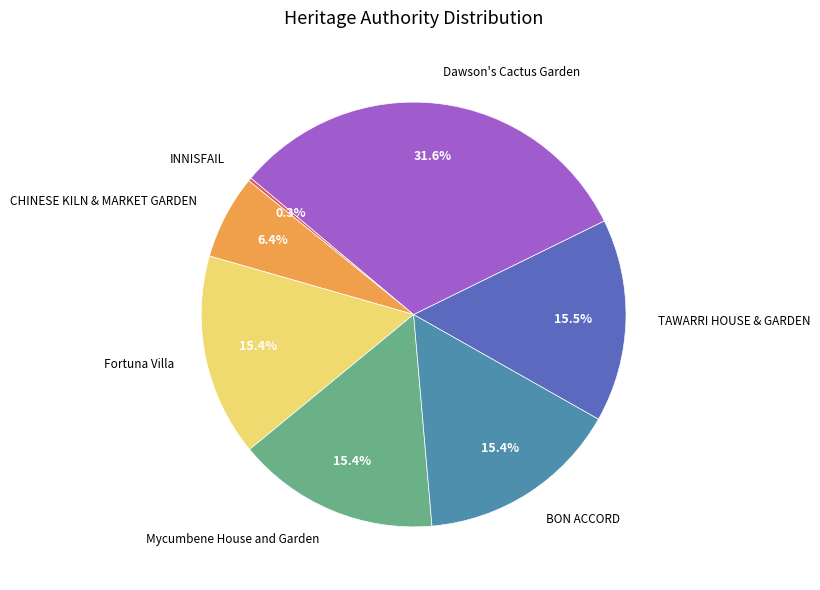

Is it true that TAWARRI HOUSE & GARDEN is 8% of the pie?

False